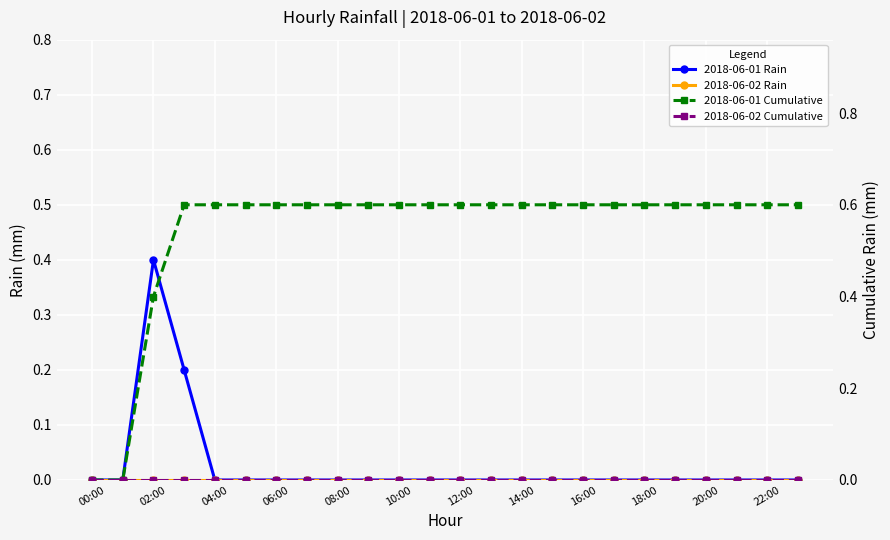

True or false: 2018-06-02 Rain has more than 1 interior local peaks.

False